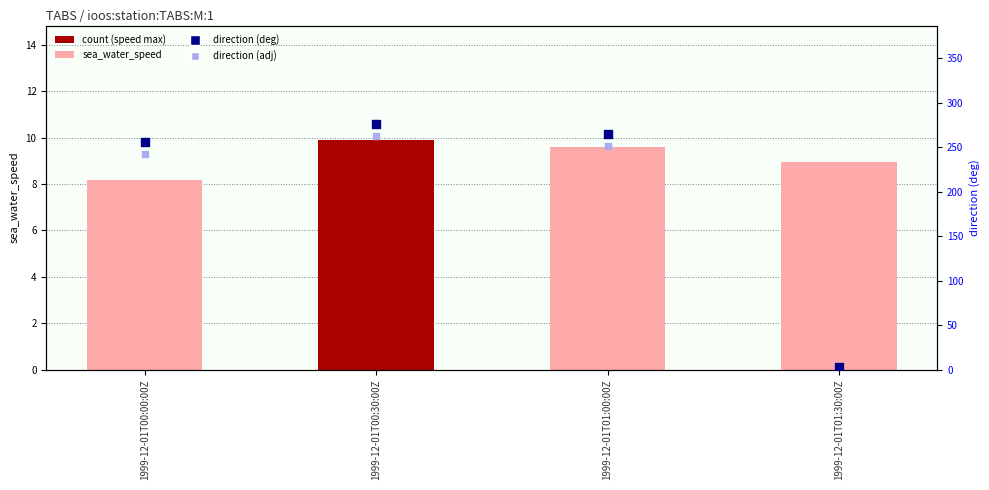

Which series has the widest spread of Y values?

direction (deg)